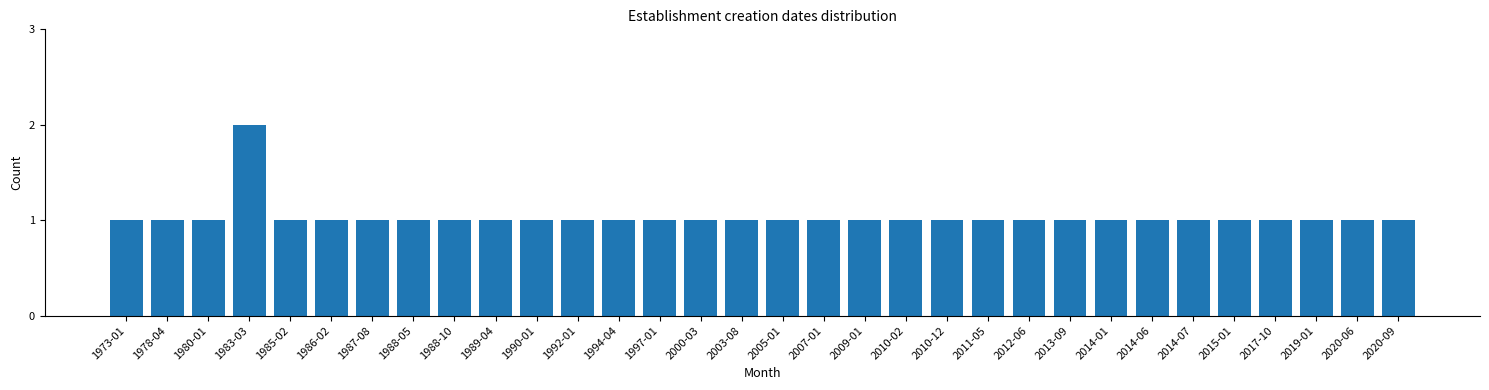

Is it true that the value at 2011-05 is 1?

True